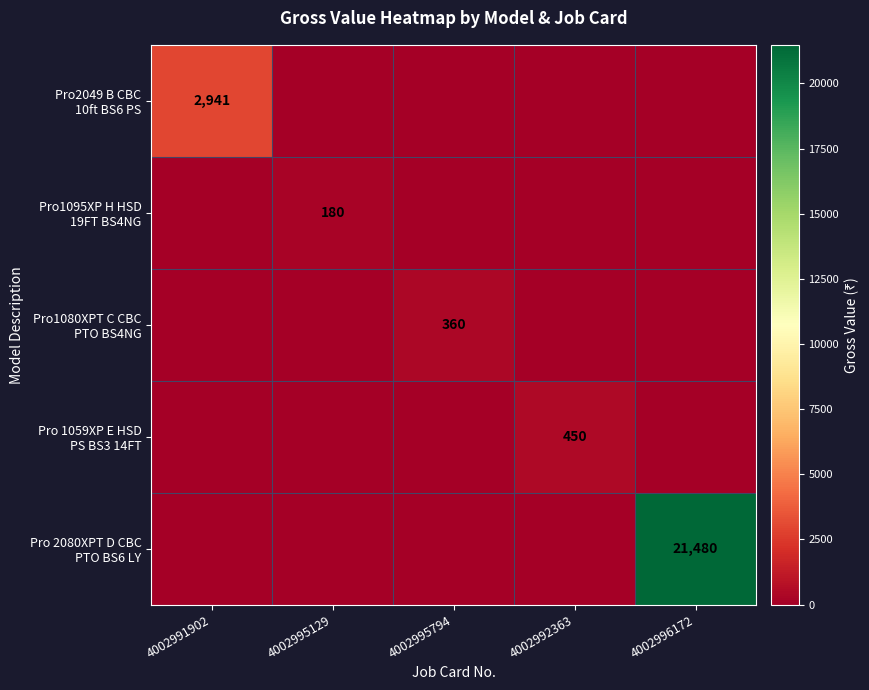

At which label does Pro1080XPT C CBC PTO BS4NG reach its peak?

4002995794